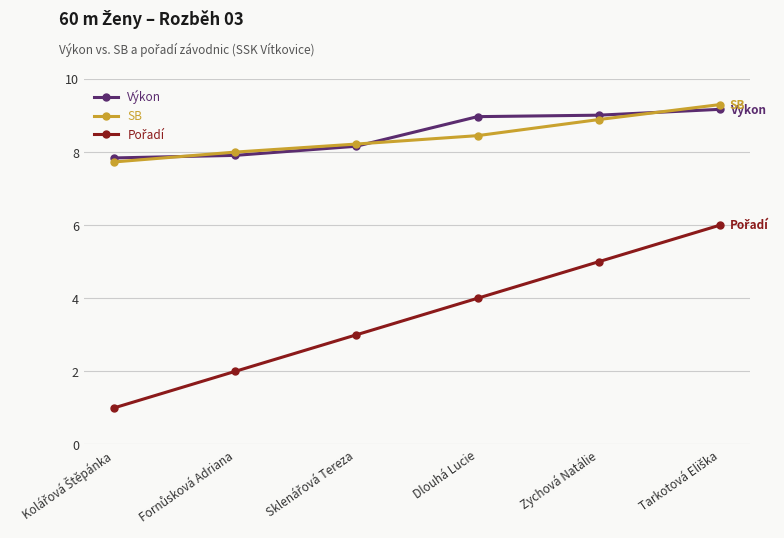

What position from the right is Zychová Natálie?

2